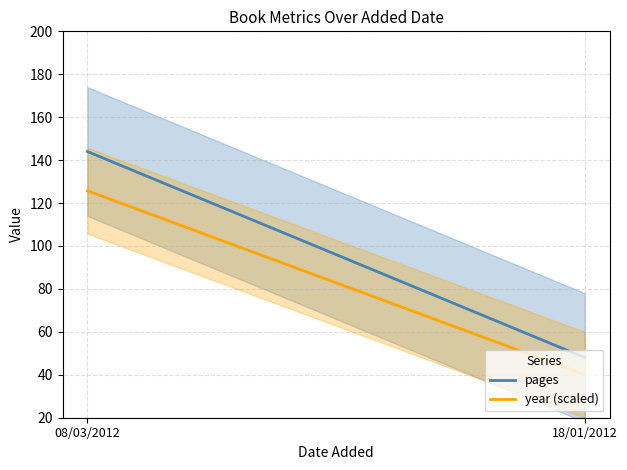

What are all the series names shown in the legend?

pages, year (scaled)